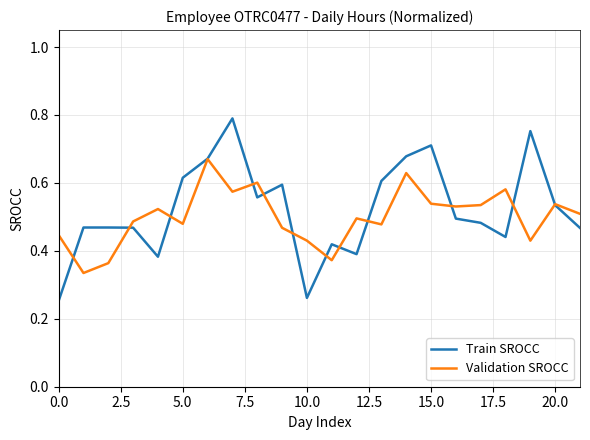

True or false: Validation SROCC and Train SROCC cross at least once.

True